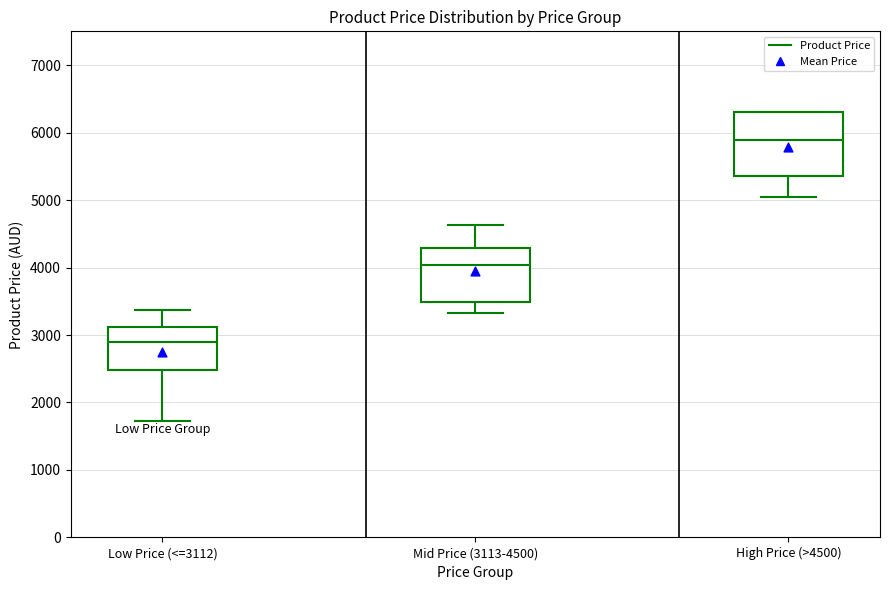

Where does the median line of the box for Mid Price (3113-4500) sit on the y-axis? The values are not printed on the chart, so give them approximately, as read against the axis.

4000